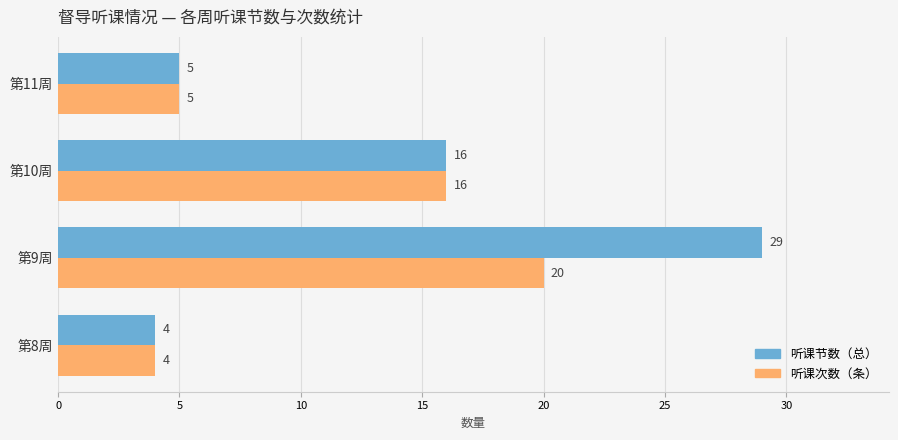

At which category is the sum across all series the highest?

第9周